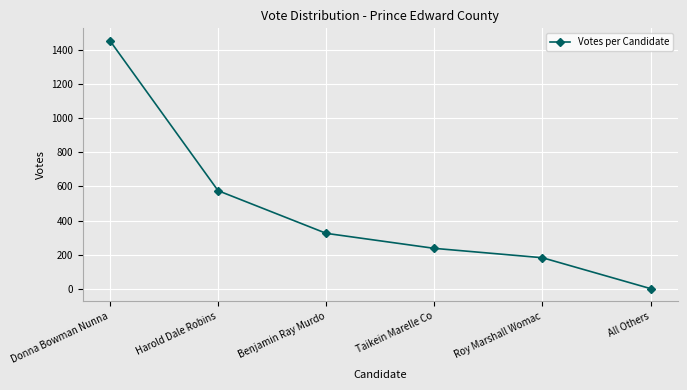

Reading left to right, what are all the values shown in this chart?

1454	575	325	237	182	1